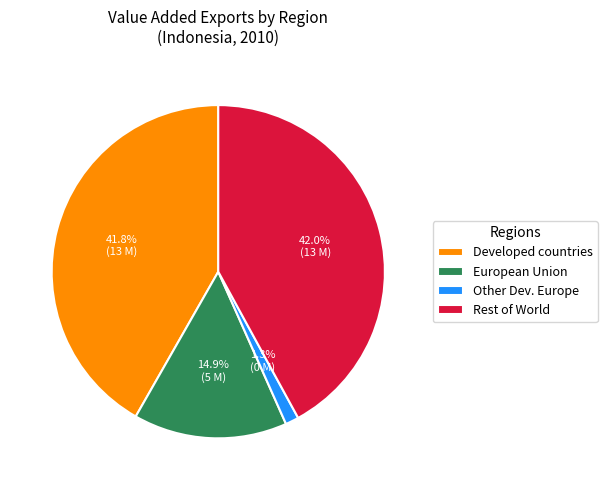

To the nearest percent, what is the average slice percentage?

25%